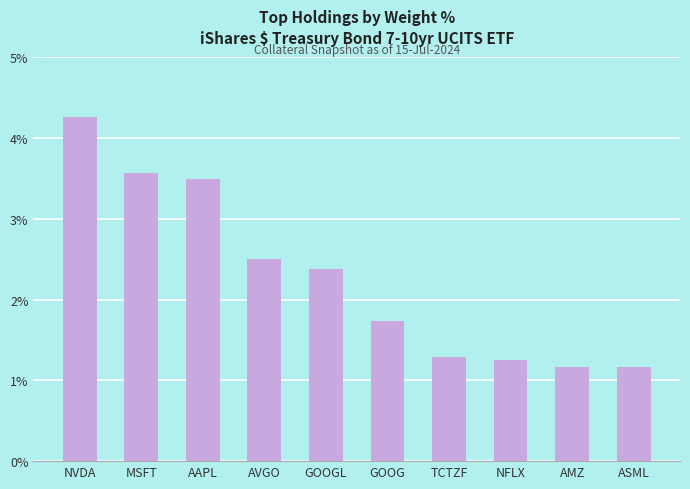

Which category has the highest value across all series?

NVDA